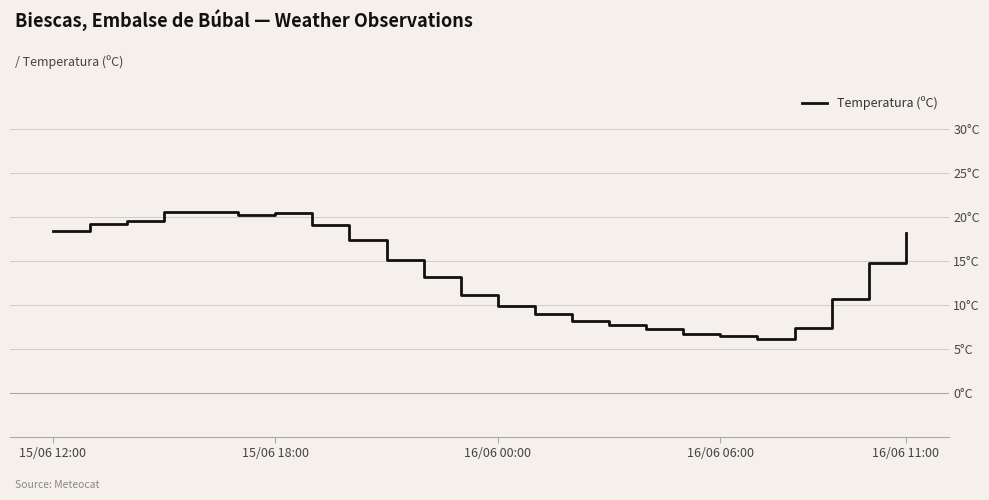

Where is the first local minimum?

5